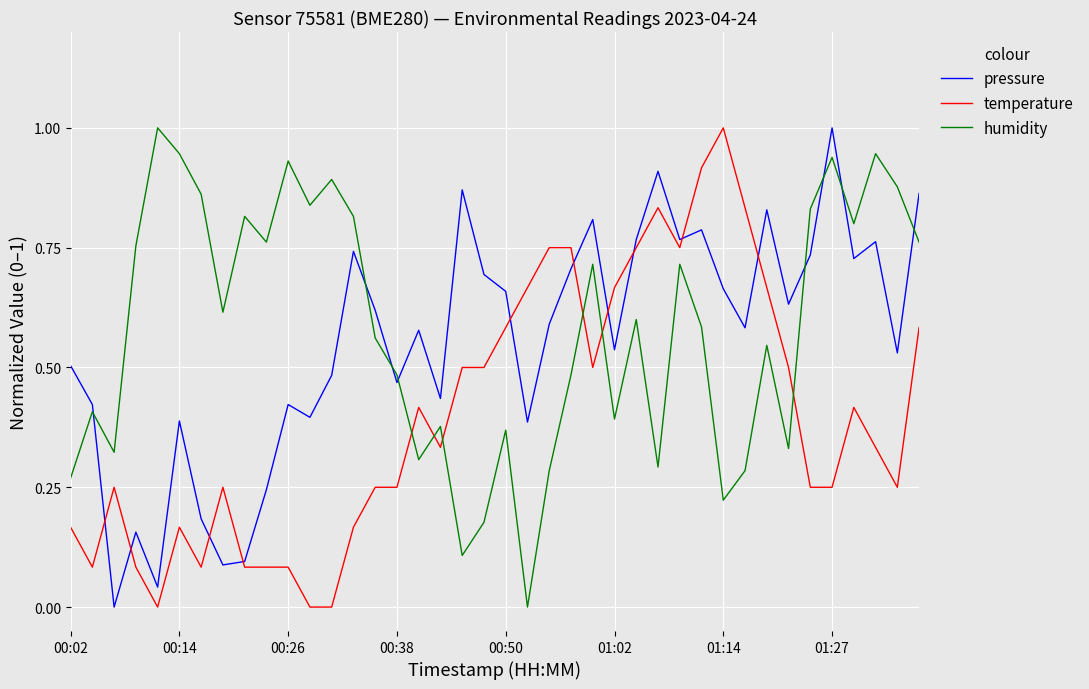

How many times do humidity and temperature cross each other?

6